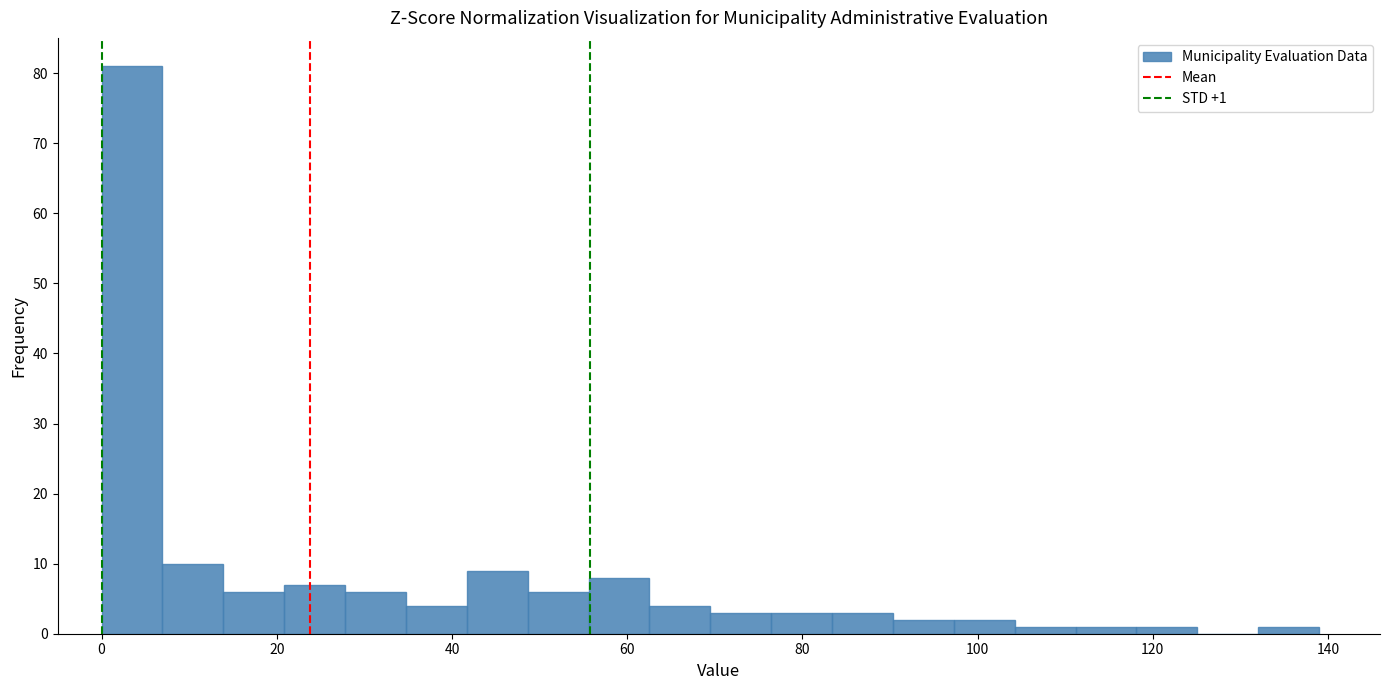

Read against the x-axis, roughly where is the centre of the tallest bar?

4